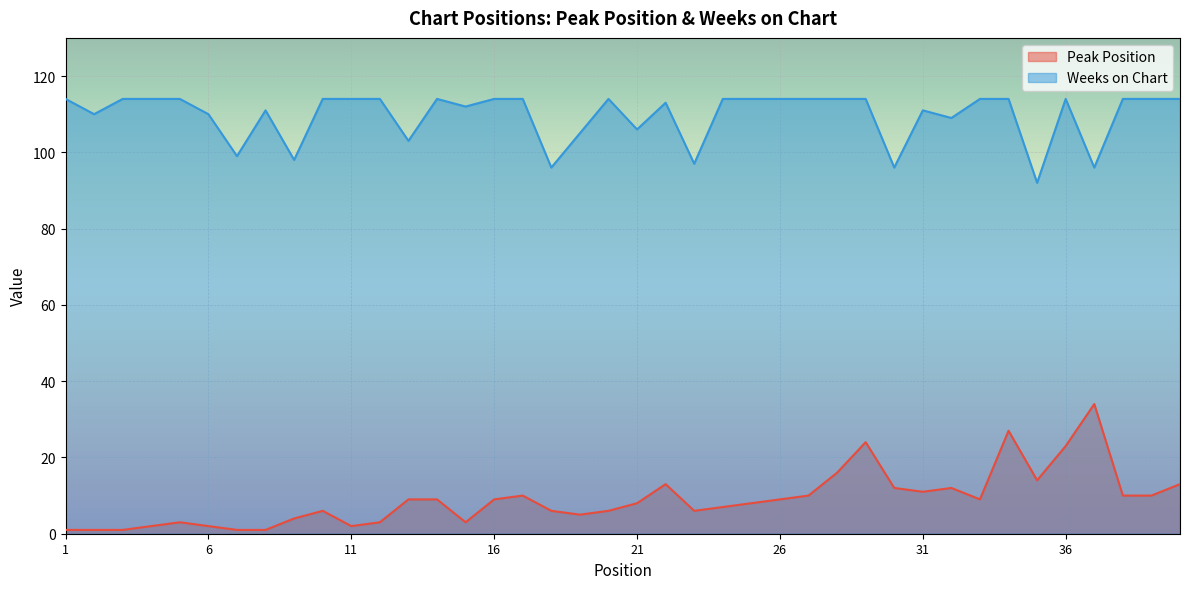

Which category has the lowest value in the Peak Position series?

1